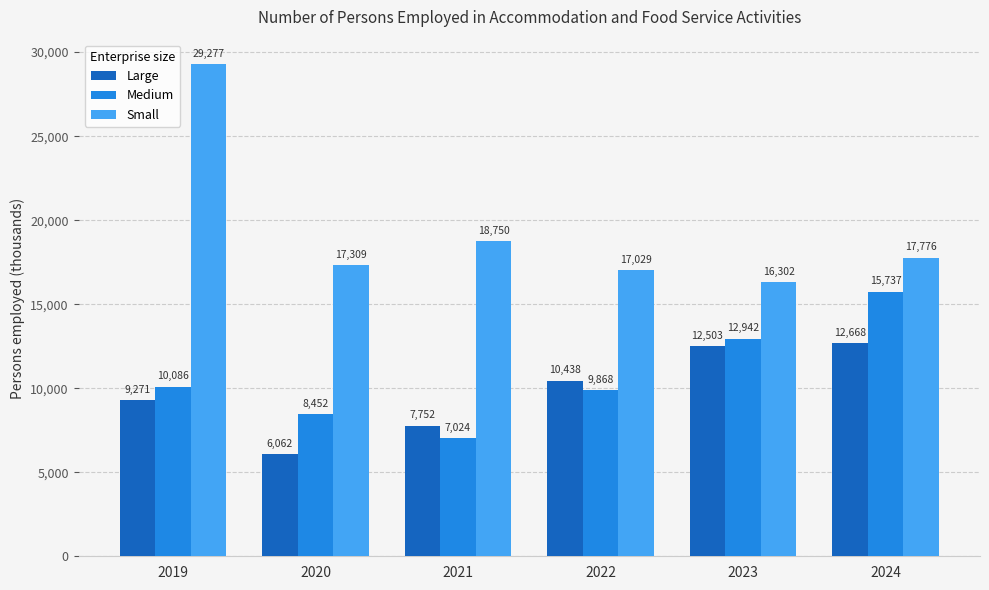

At which category is the sum across all series the highest?

2019